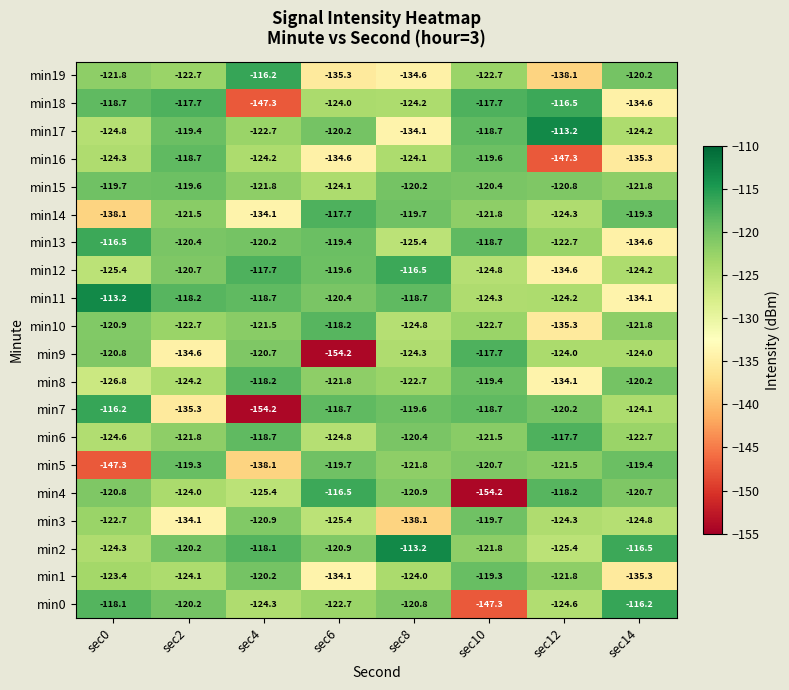

Where does the min0 series first go above -120?

sec0